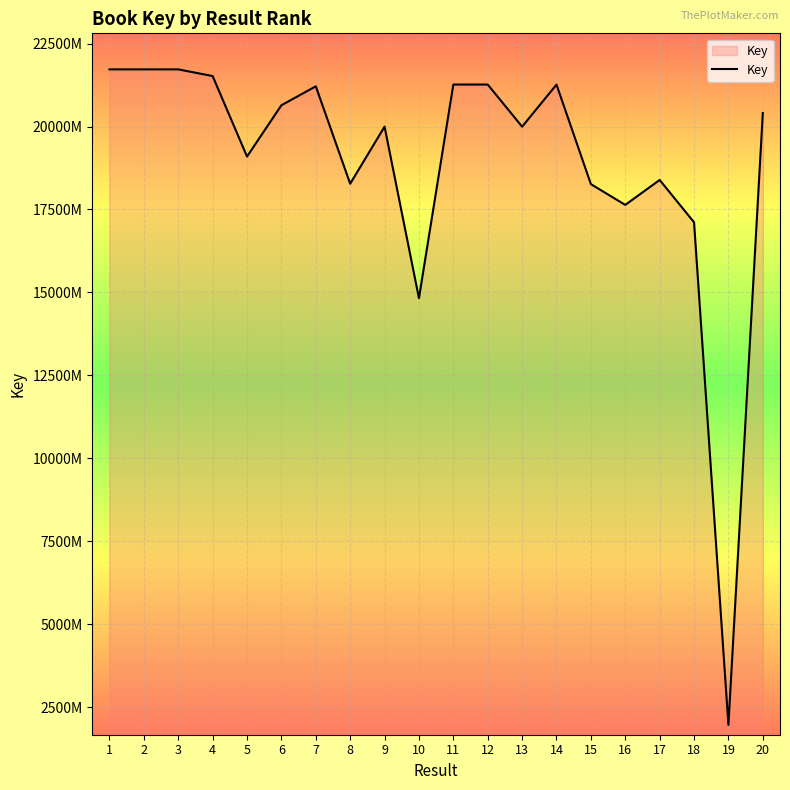

Is this an area chart (filled region under the line)?

Yes